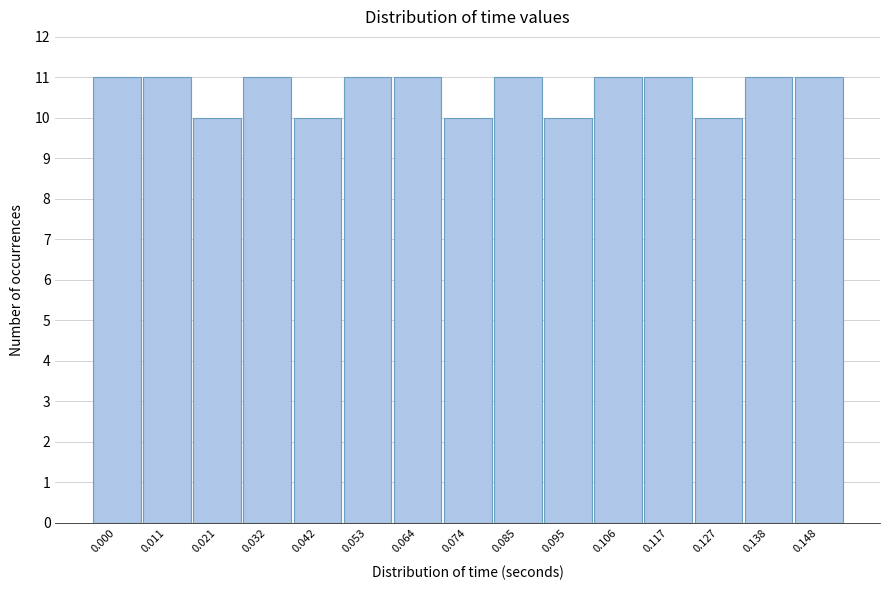

Reading right to left, list all the values displayed in this chart.

0.148=11	0.138=11	0.127=10	0.117=11	0.106=11	0.095=10	0.085=11	0.074=10	0.064=11	0.053=11	0.042=10	0.032=11	0.021=10	0.011=11	0.000=11